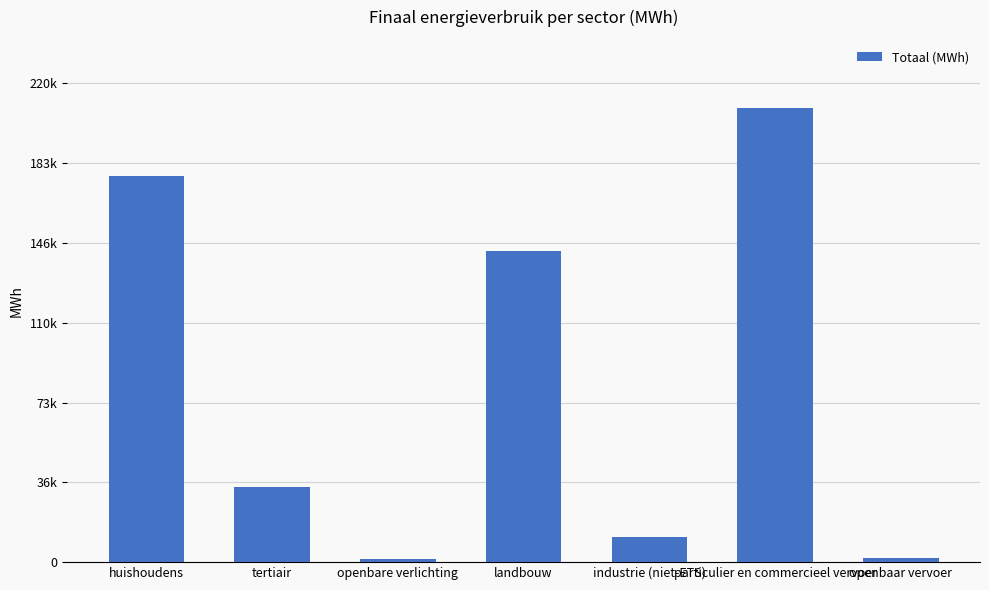

At which category does the chart reach its peak across all series?

particulier en commercieel vervoer